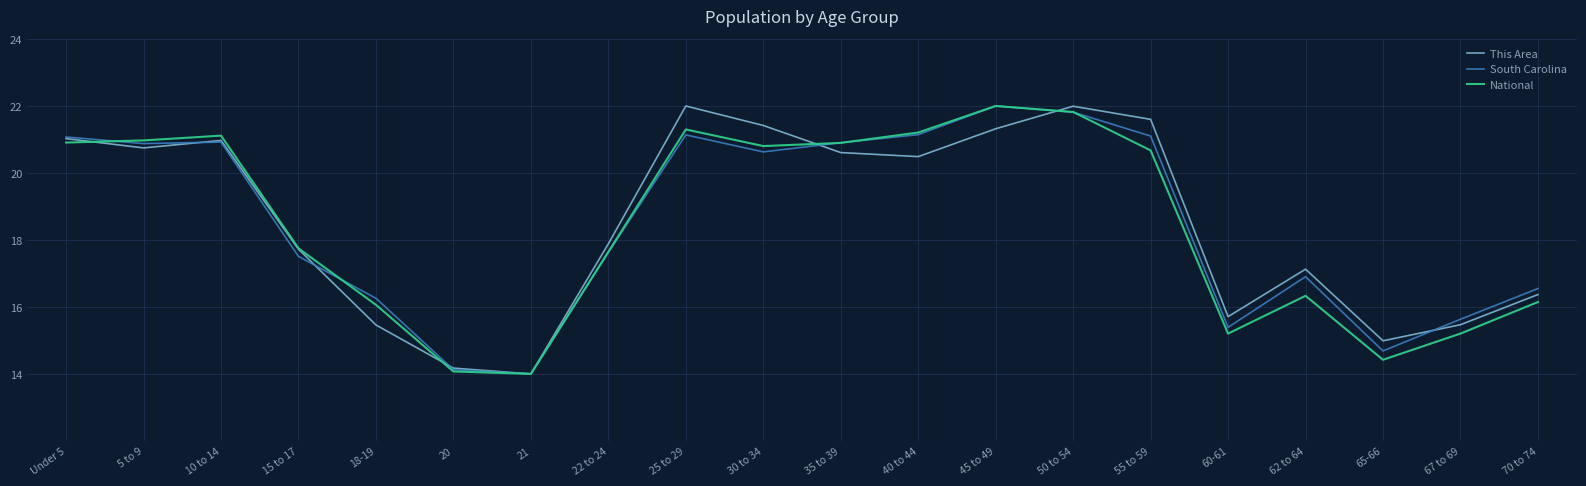

At which category is the sum across all series the highest?

50 to 54